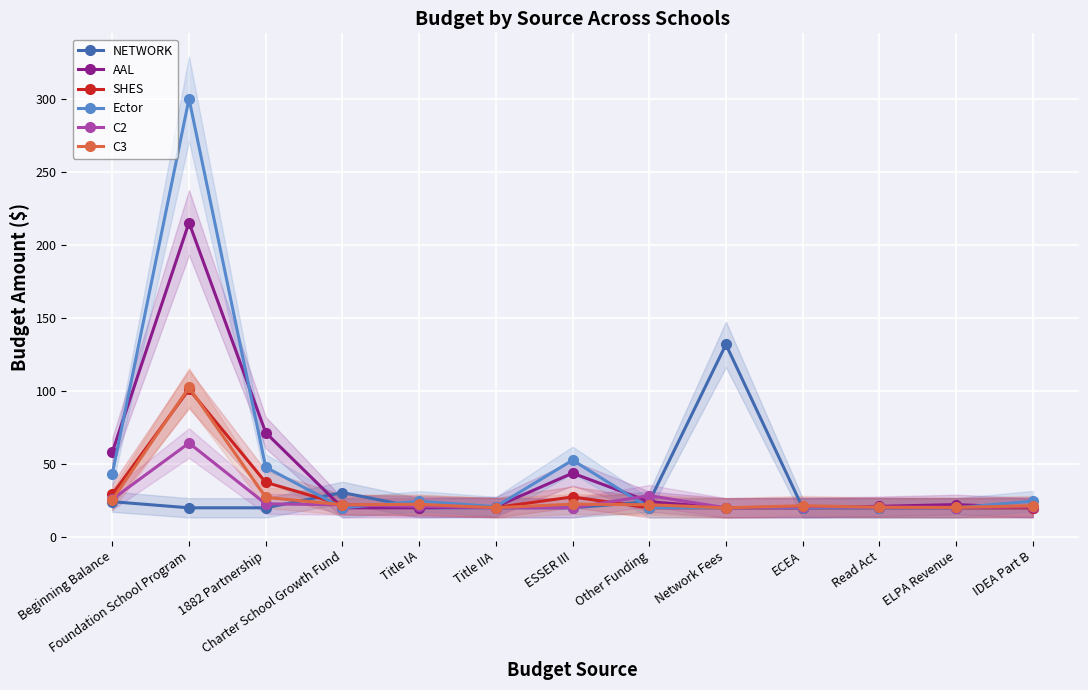

How many lines are shown in the chart?

6